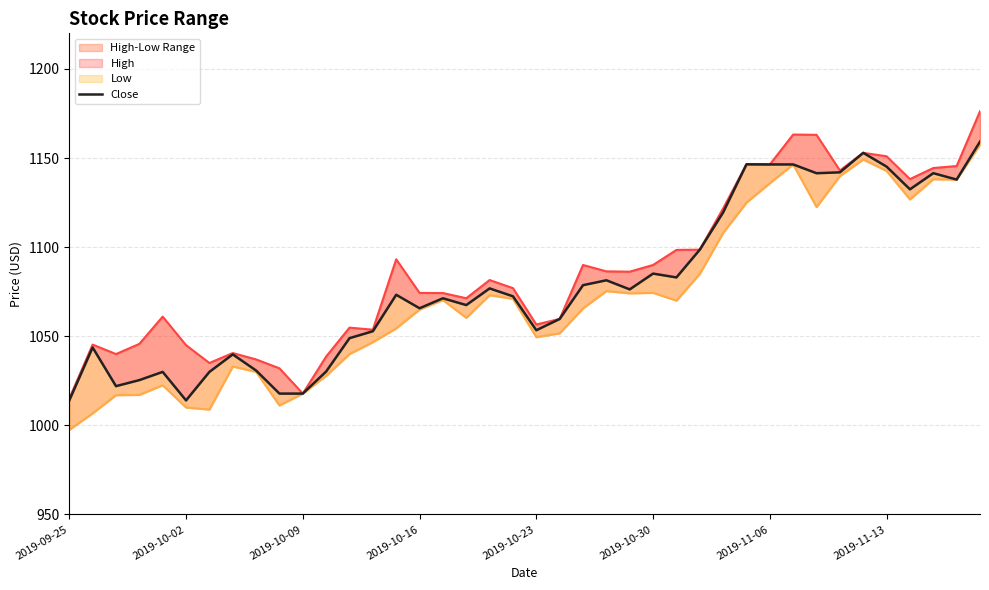

Which category has the lowest value across all series?

2019-09-25